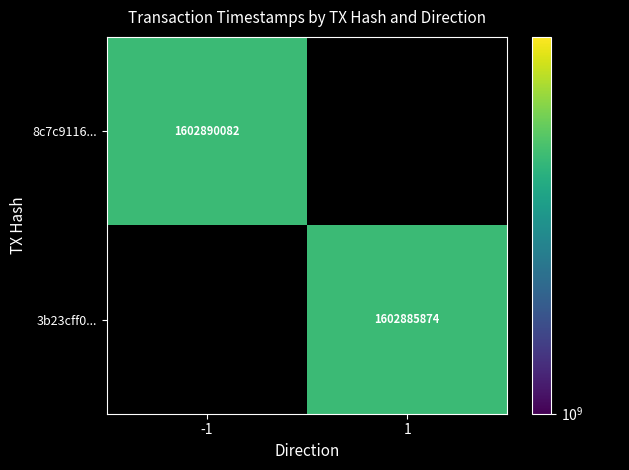

How many series are shown in this chart?

2